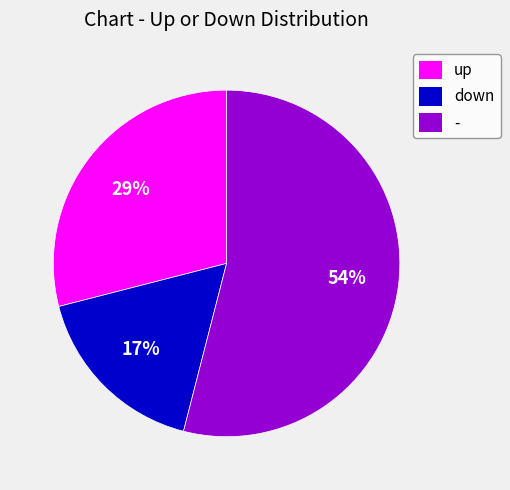

To the nearest percent, what is the combined percentage of - and up?

83%